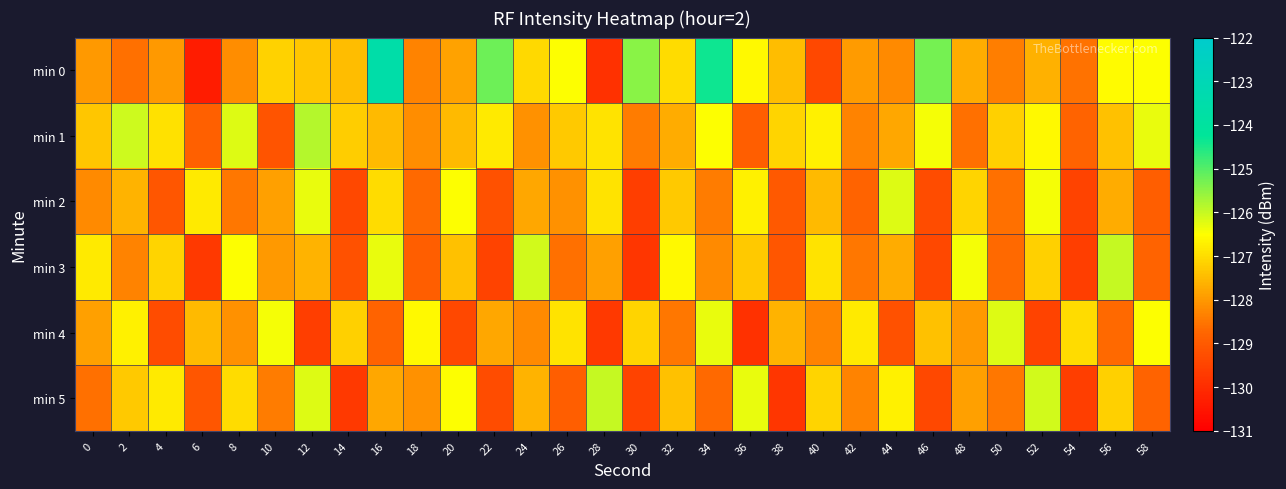

What is the minimum value shown in the chart?

-130.3